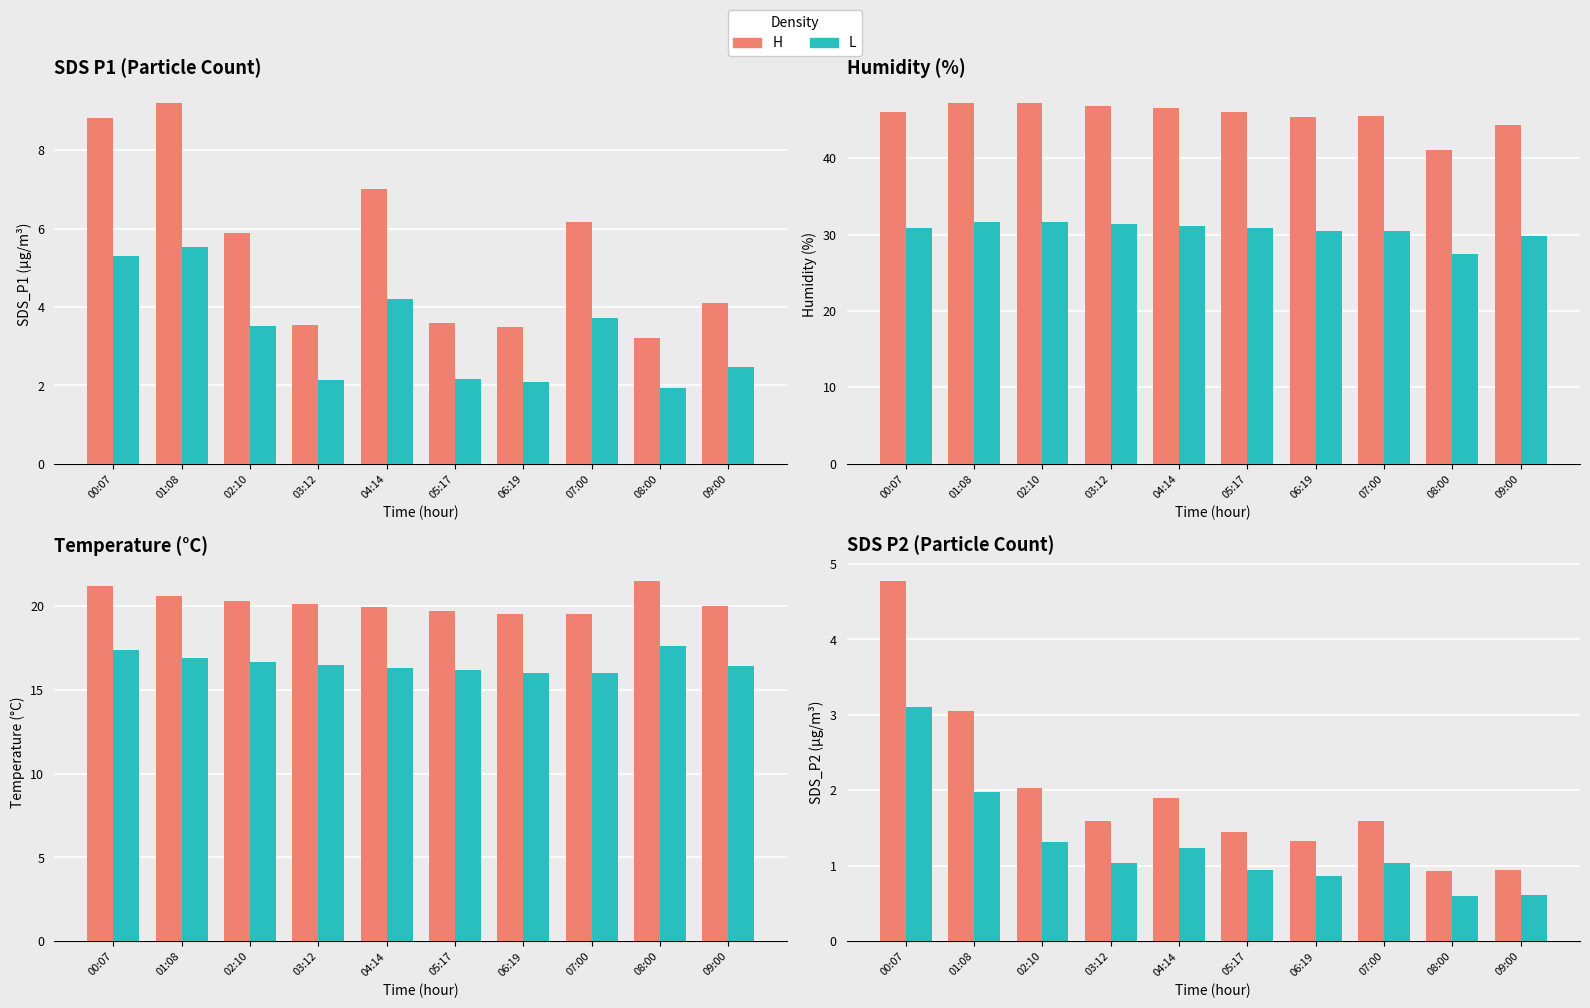

What is the spread (max minus min) of values at 08:00?

0.3